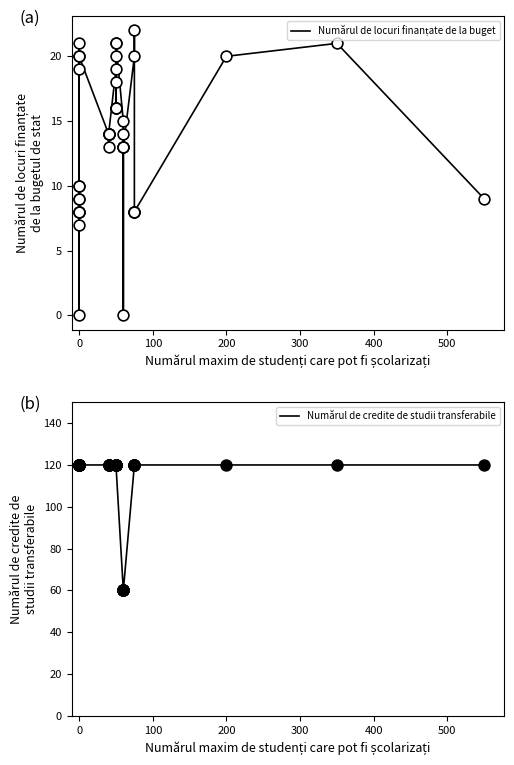

Which series has the largest Y range (max minus min)?

Numărul de credite de studii transferabile